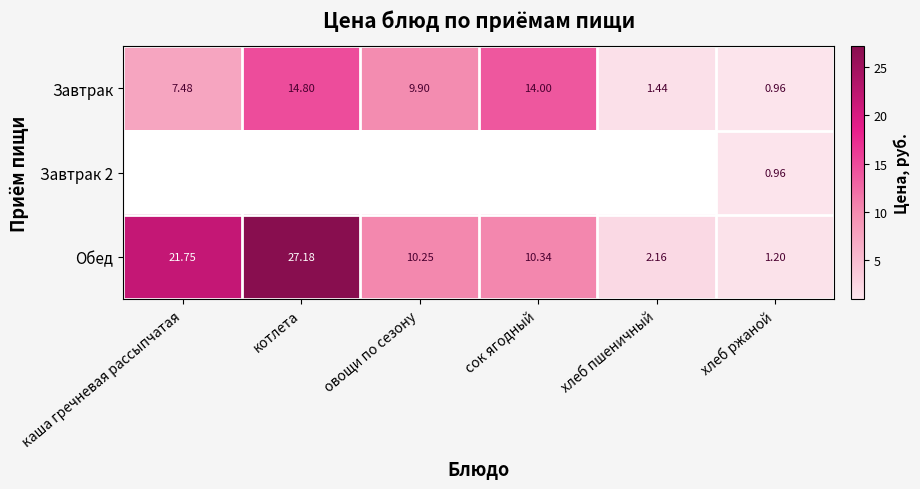

At which label does Обед reach its peak?

котлета